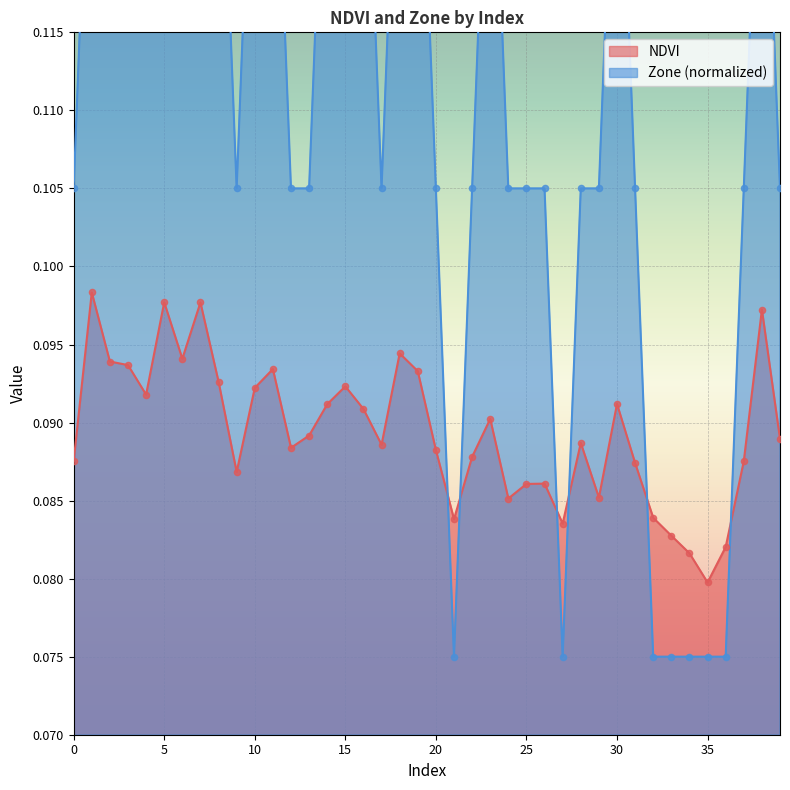

Which series has the largest Y range (max minus min)?

Zone